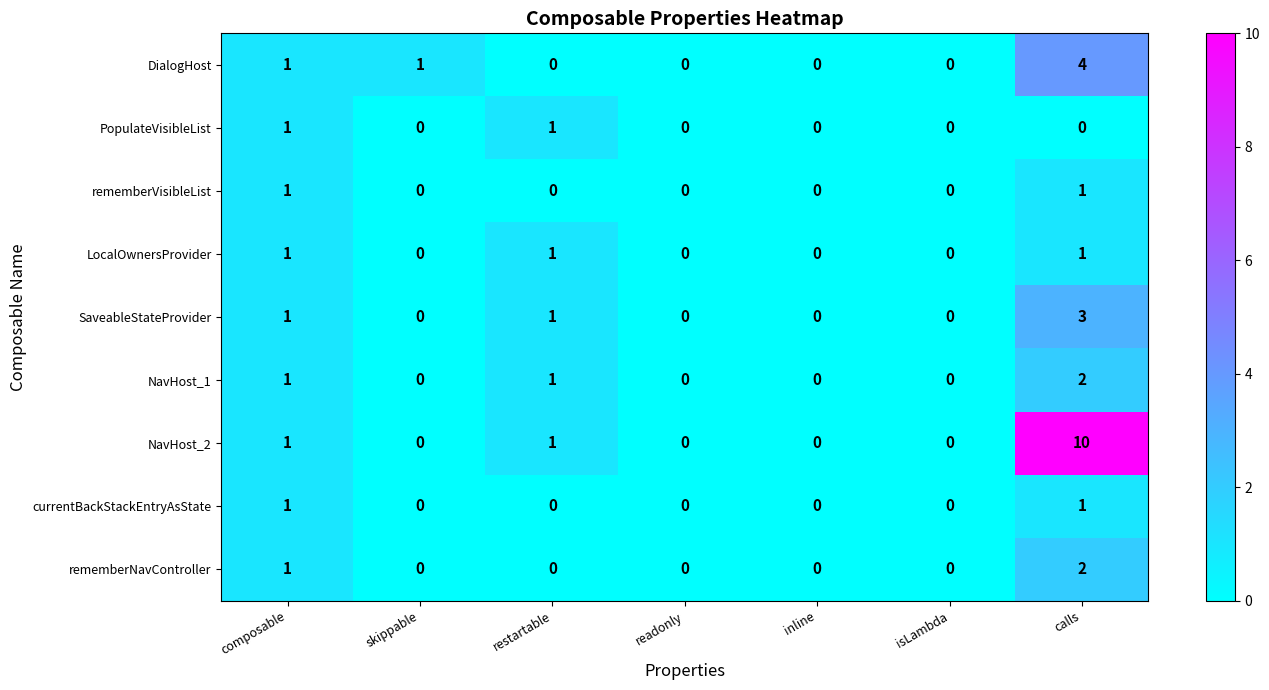

Which series has the largest total across all categories?

NavHost_2